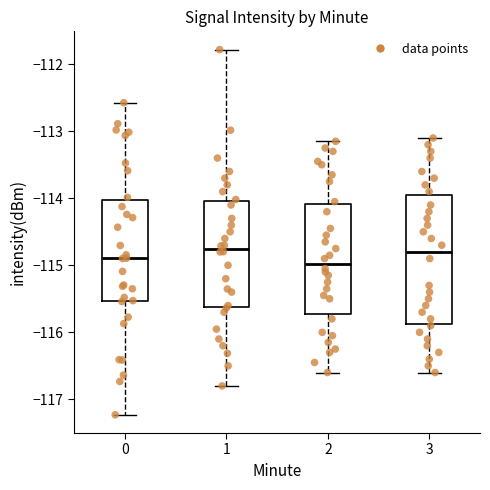

Reading left to right, transcribe this box plot: for each box, give where its median line is, the range the box spans, and where its two whiskers end, as read against the y-axis. The values are not printed on the chart, so give them approximately, as read against the axis.

0: median -114.9, box -115.5 to -114.0, whiskers -117.2 to -112.6
1: median -114.8, box -115.6 to -114.0, whiskers -116.8 to -111.8
2: median -115.0, box -115.7 to -114.1, whiskers -116.6 to -113.1
3: median -114.8, box -115.9 to -113.9, whiskers -116.6 to -113.1